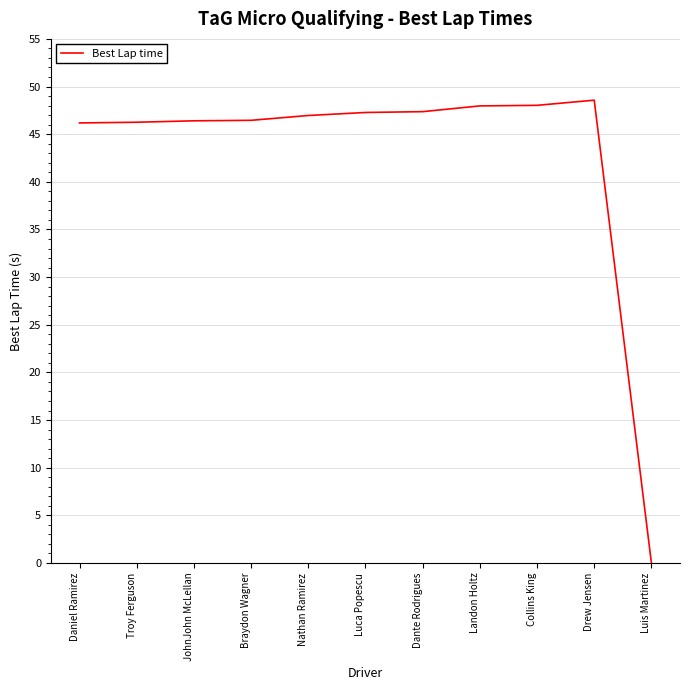

What is the difference between the second highest and minimum values?

48.0